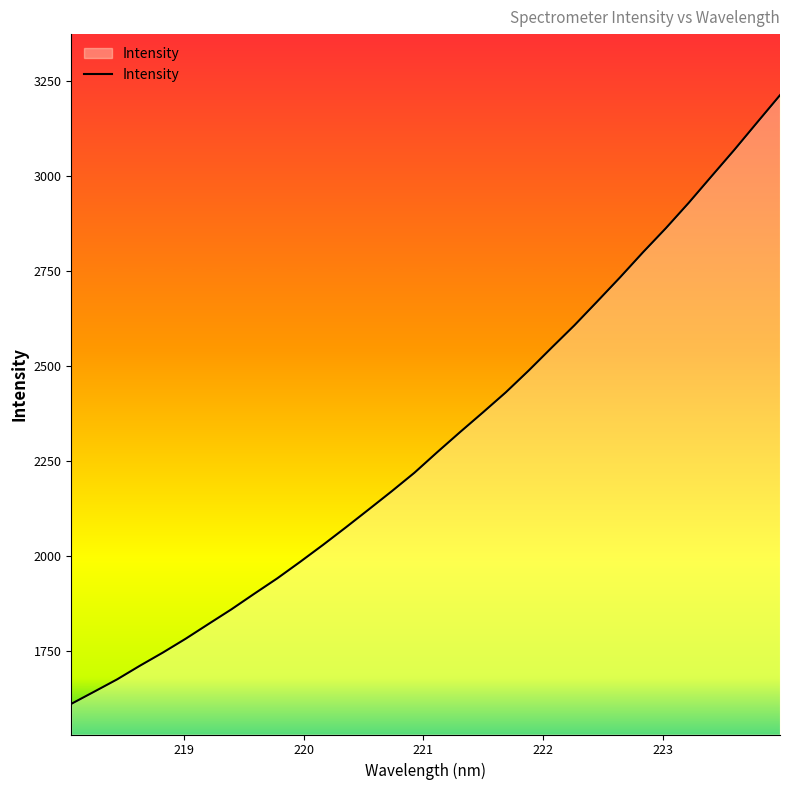

What is the maximum value shown in the chart?

3212.6